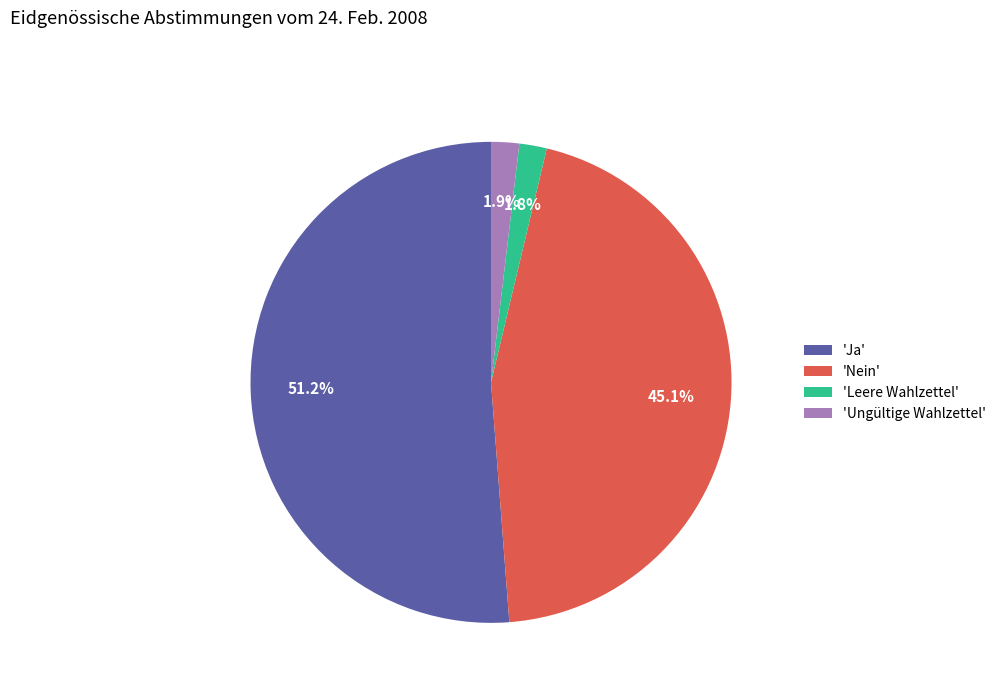

How many segments does this pie chart have?

4